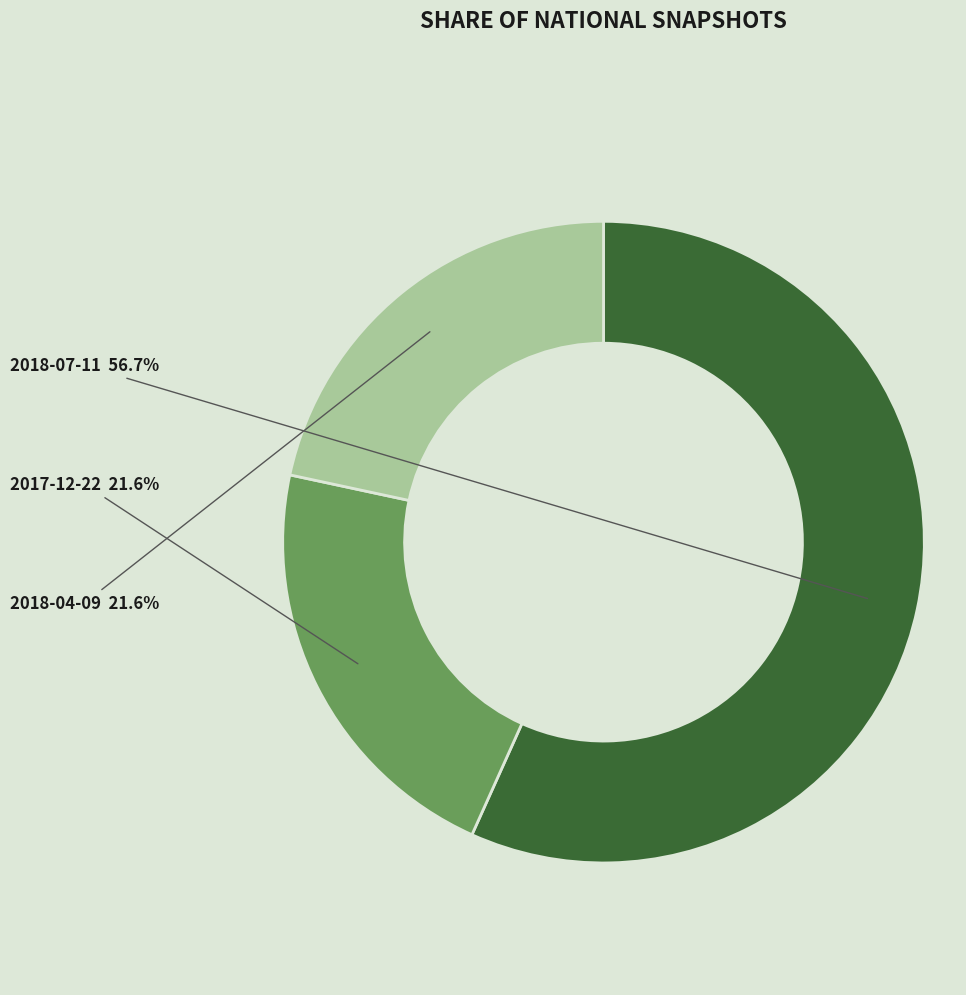

To the nearest percent, what portion does 2018-04-09 represent?

22%